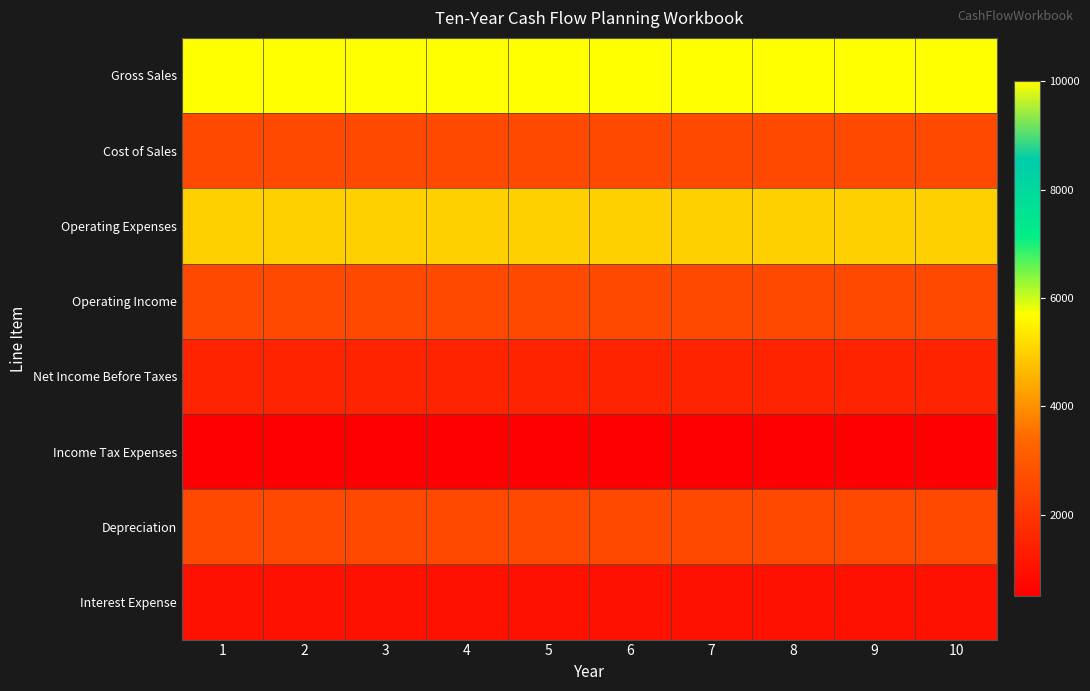

What is the maximum value shown in the chart?

10000